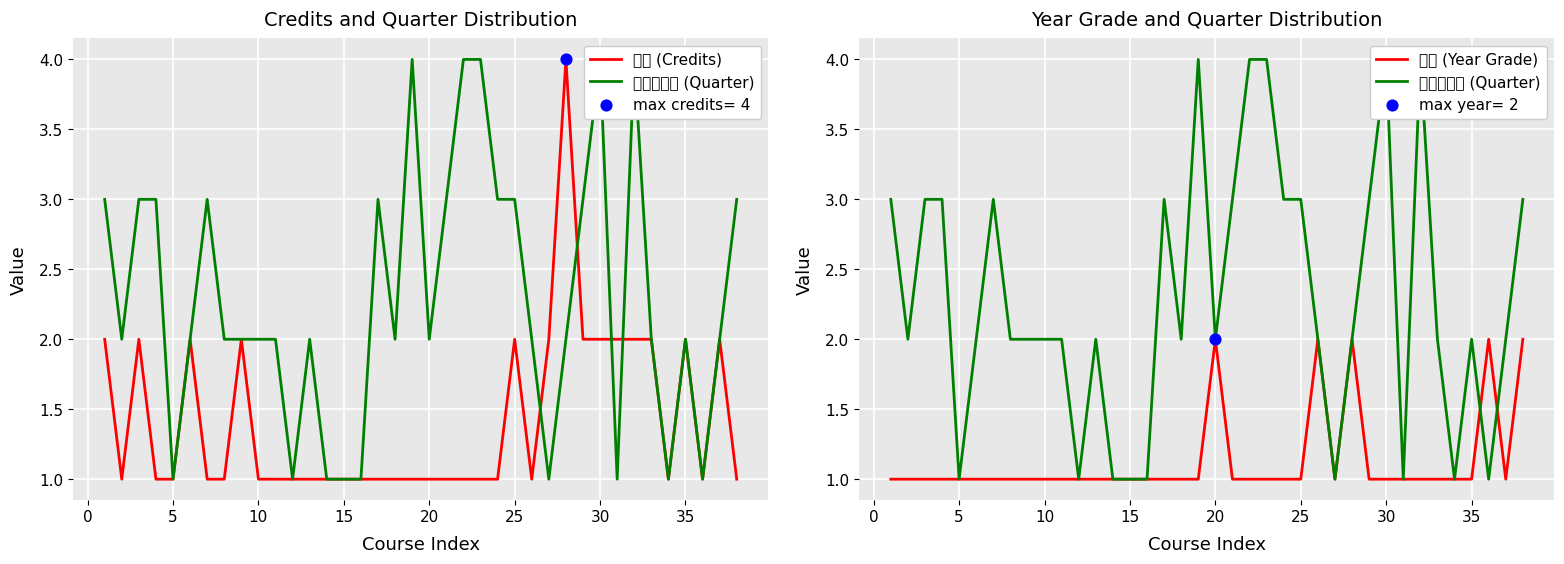

Which series has the largest total across all categories?

クォーター (Quarter)